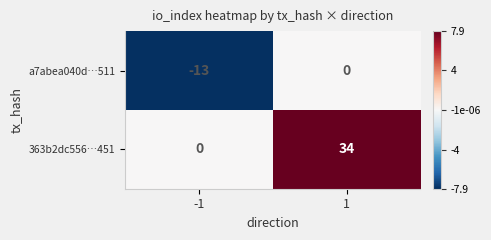

Read the 363b2dc556…451 value at 1.

34